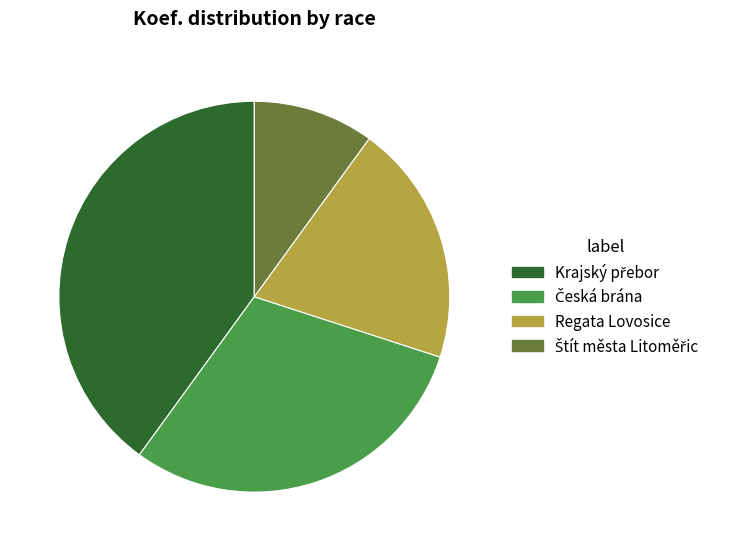

Does any single category account for the majority?

No